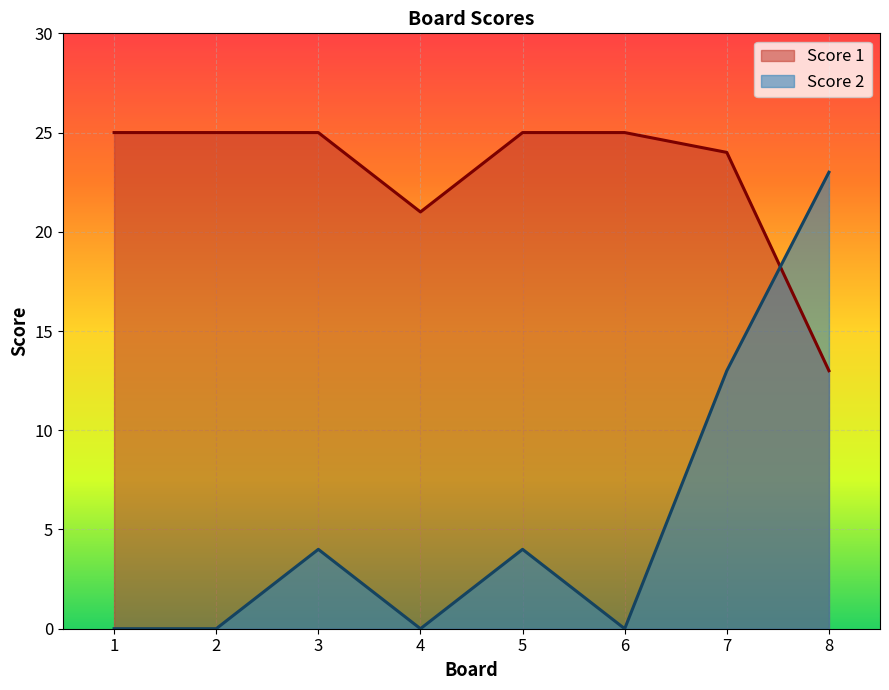

What is the sum of the Score 1 values at 6 and 1?

50